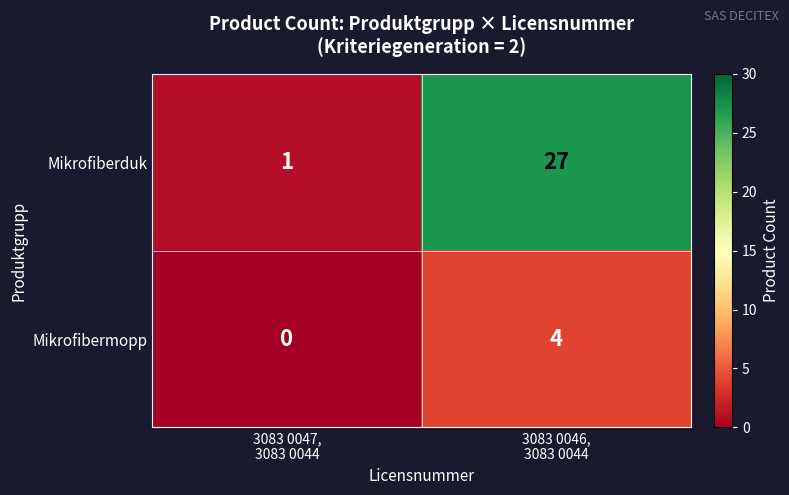

What is the difference between the maximum and minimum values in the Mikrofibermopp series?

4